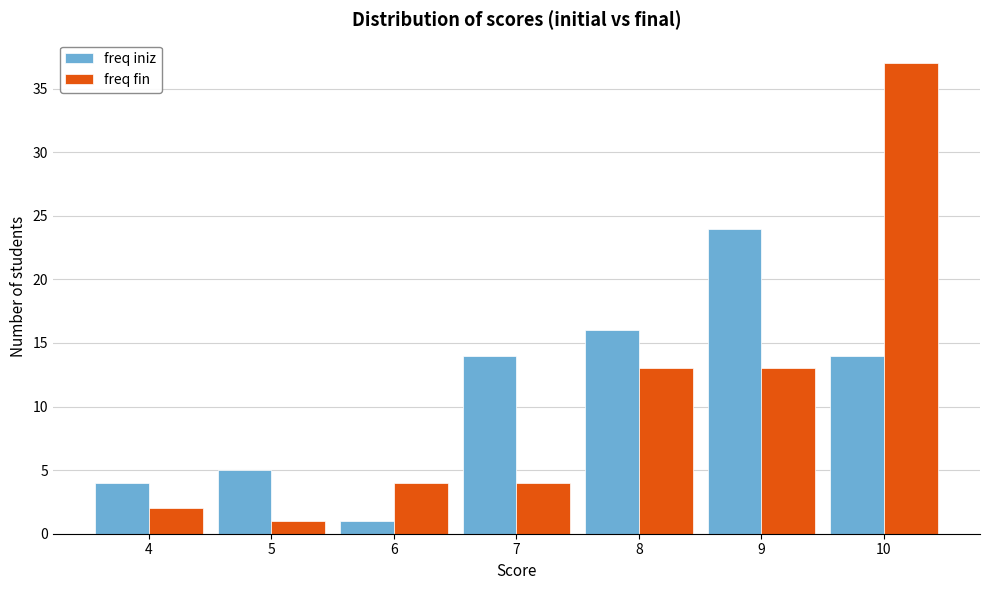

Reading right to left, list all the values displayed in this chart.

freq iniz: 14	24	16	14	1	5	4
freq fin: 37	13	13	4	4	1	2